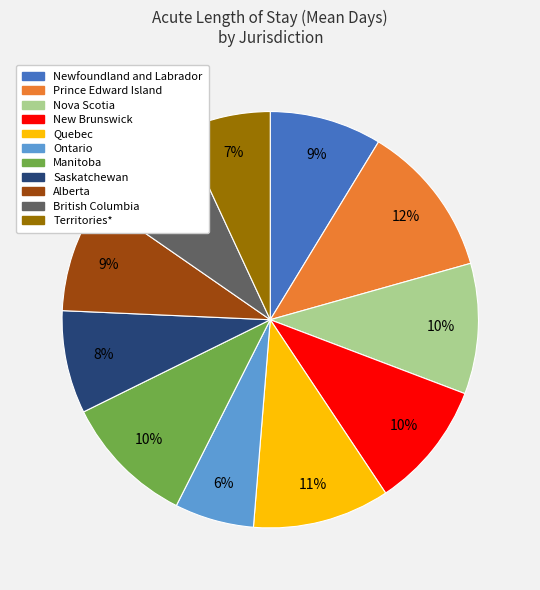

To the nearest percent, what is the difference between the largest and smallest slice percentages?

6%